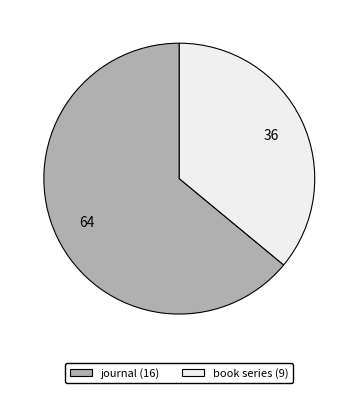

True or false: book series (9) accounts for 36% of the total.

True